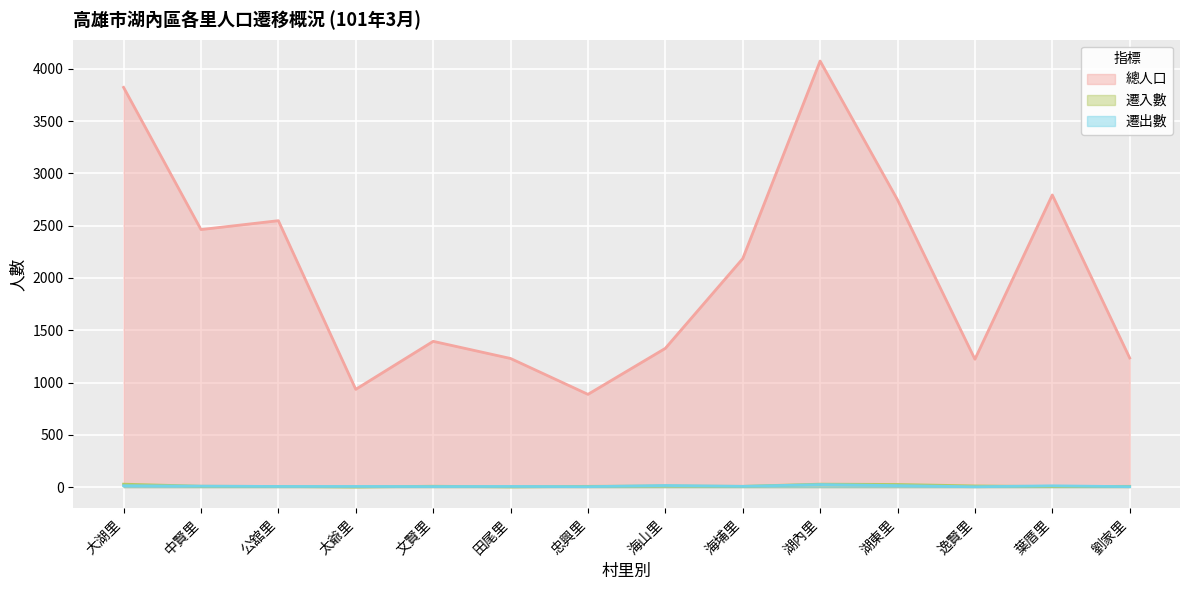

True or false: 遷入數 and 總人口 cross at least once.

False